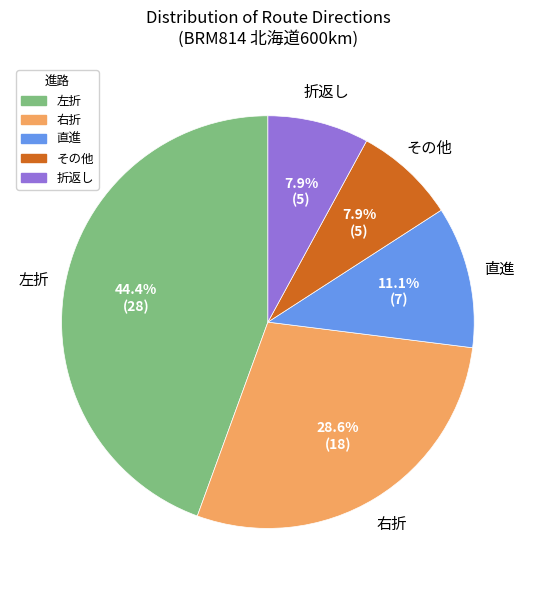

Combined, do その他 and 右折 account for over 50%?

No